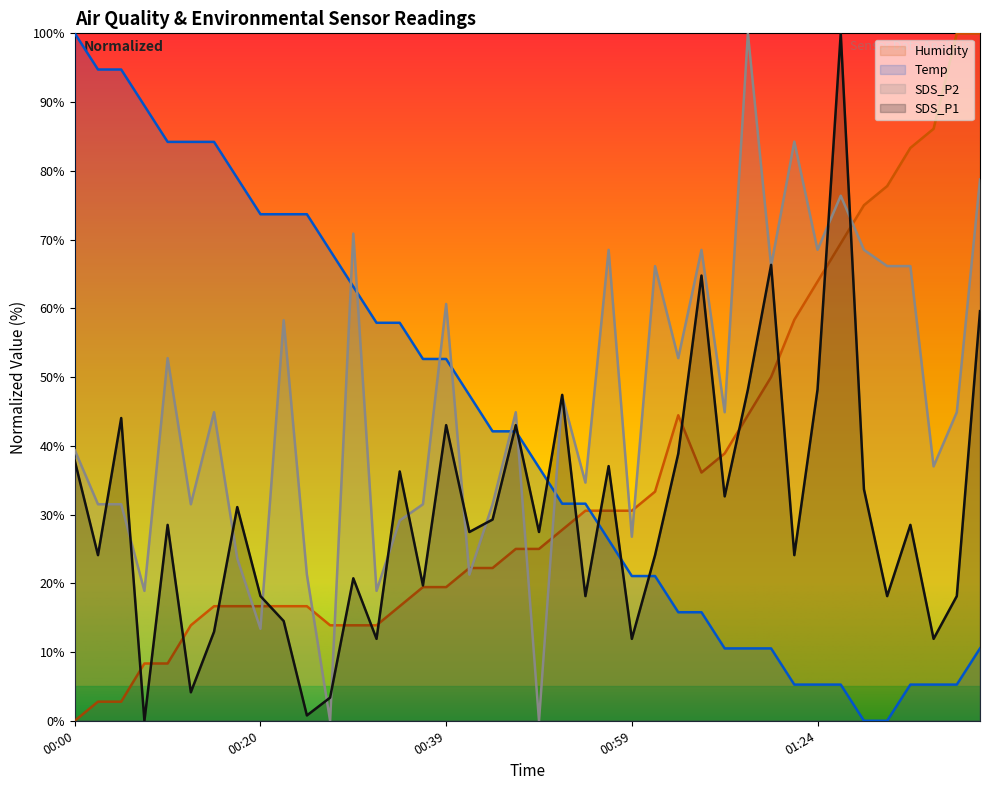

What is the total value across all series at 00:25?

112.4